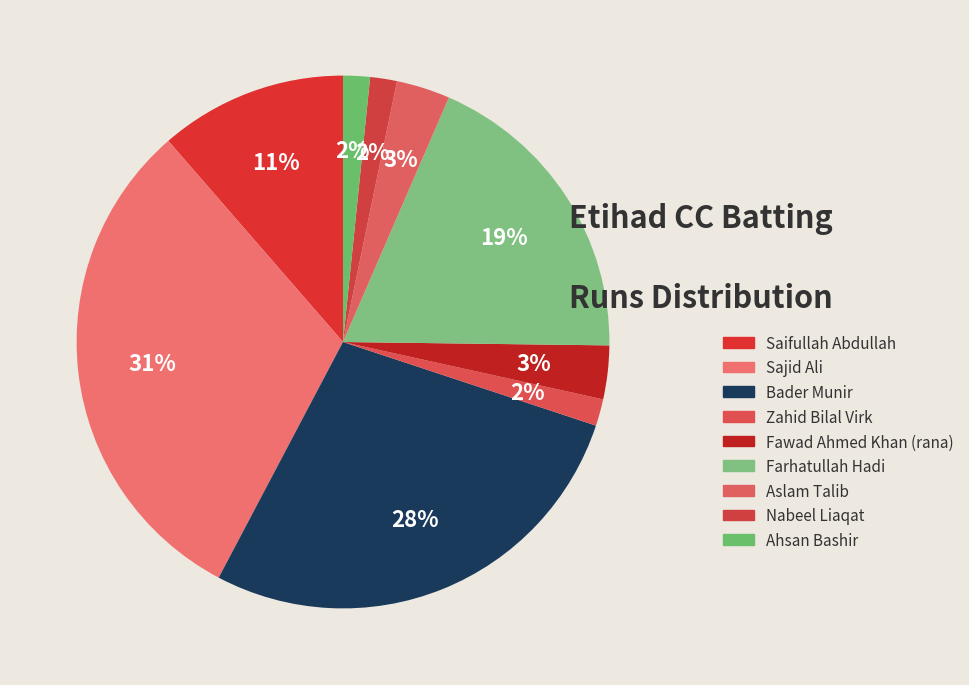

What portion of the pie excludes Nabeel Liaqat?

98.4%